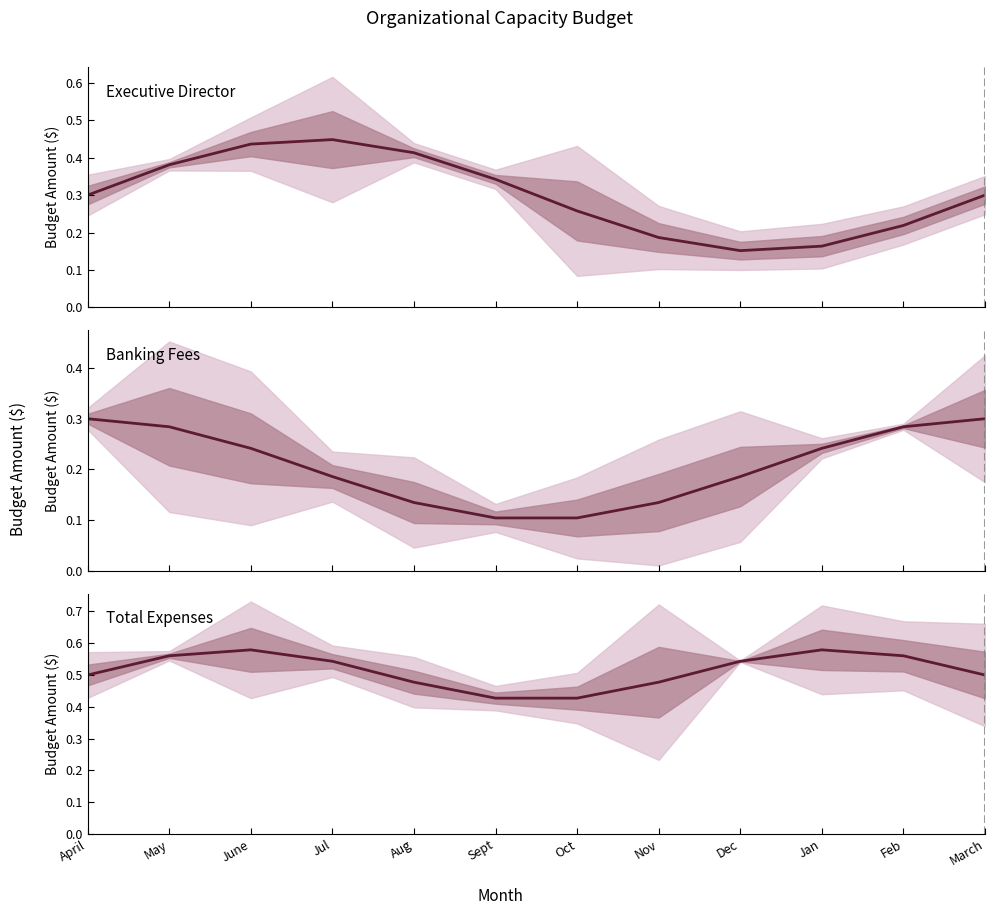

The value of Executive Director at May is 0.5. True or false?

False